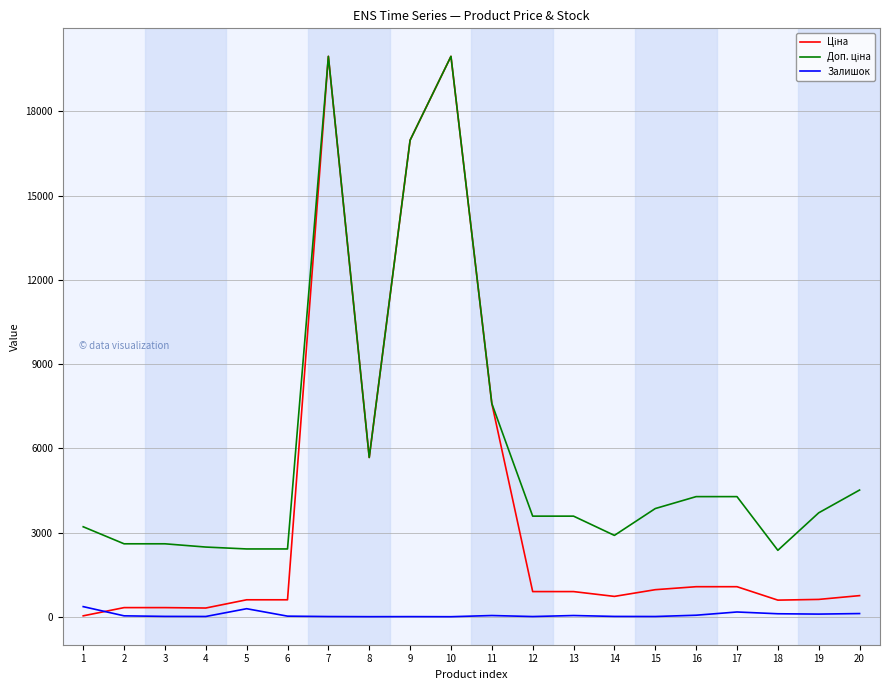

Is this an area chart (filled region under the line)?

No